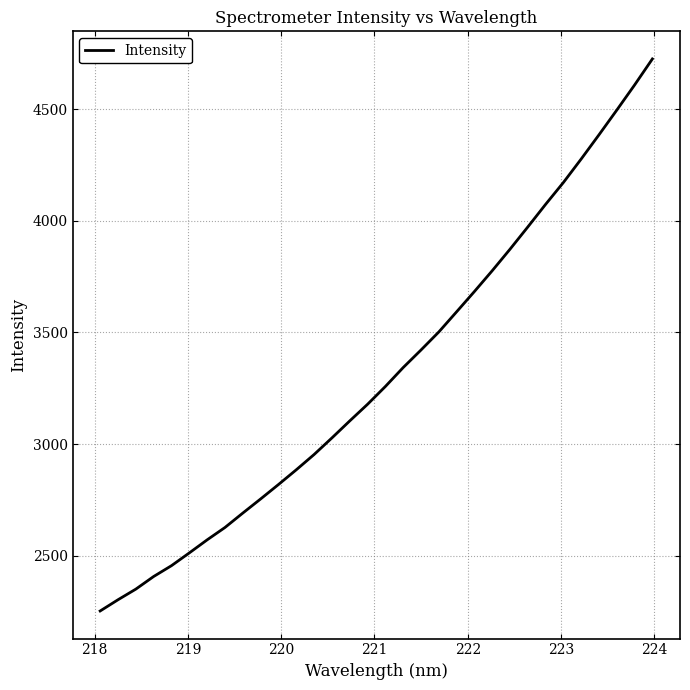

What is the minimum value shown in the chart?

2253.9